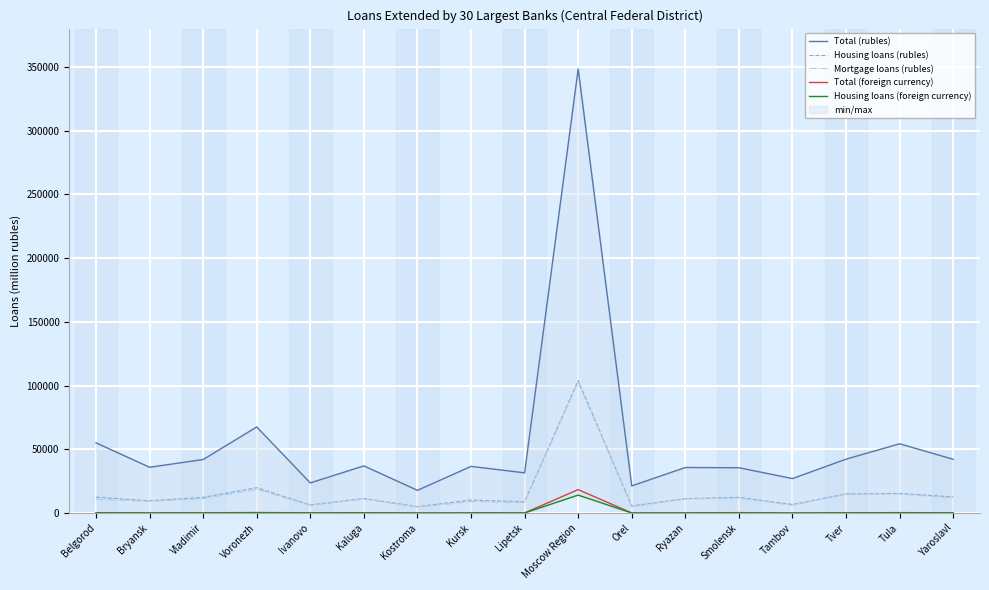

Reading left to right, extract all data points from this chart.

Total (rubles): 55128	35948	42007	67545	23673	37020	17849	36639	31565	348380	21305	35760	35578	27069	42306	54371	42194
Housing loans (rubles): 12444	9707	12308	19944	6375	11444	5006	10228	8905	103935	5649	11351	12290	6725	15040	15414	12639
Mortgage loans (rubles): 10794	9194	11348	18666	6036	11111	4735	8955	8376	102679	4986	11111	11854	6107	14911	14938	11977
Total (foreign currency): 283	141	235	449	220	317	72	179	131	18433	105	143	364	84	220	360	207
Housing loans (foreign currency): 241	102	176	291	183	232	35	132	117	14105	86	87	168	64	161	248	157